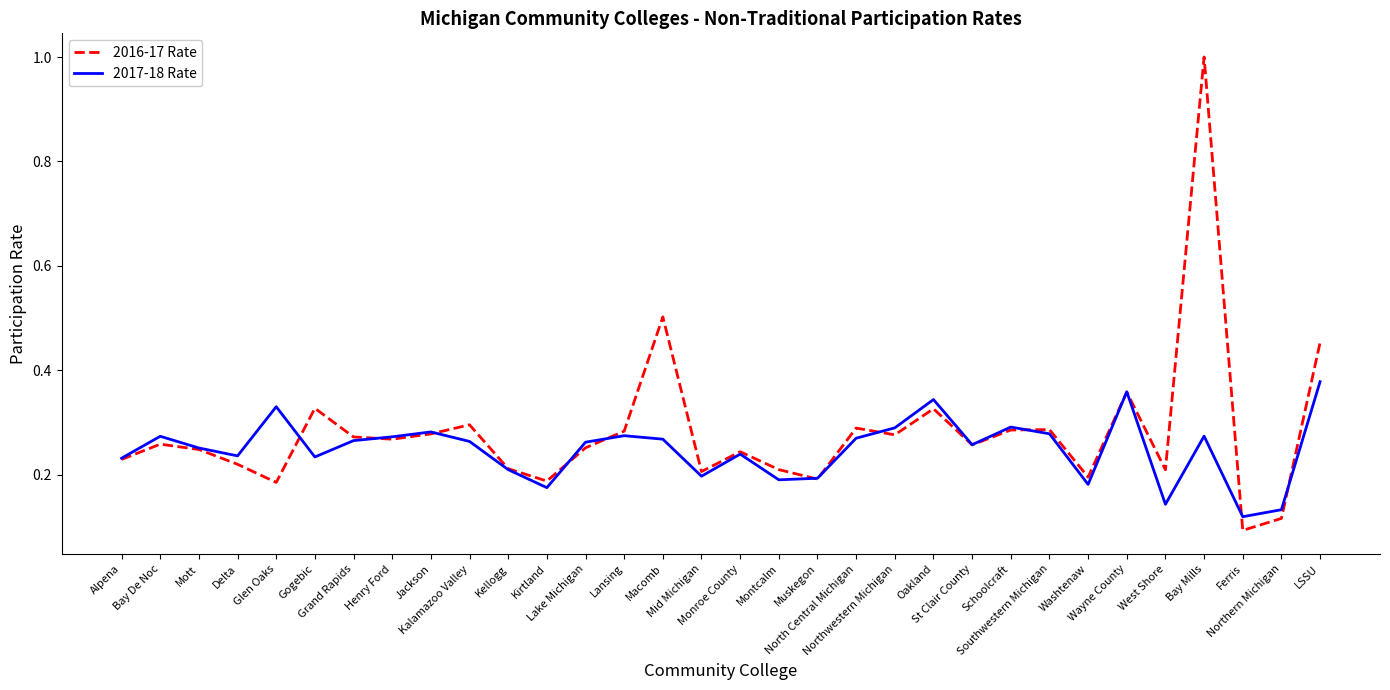

Which series has the largest range (max minus min)?

2016-17 Rate